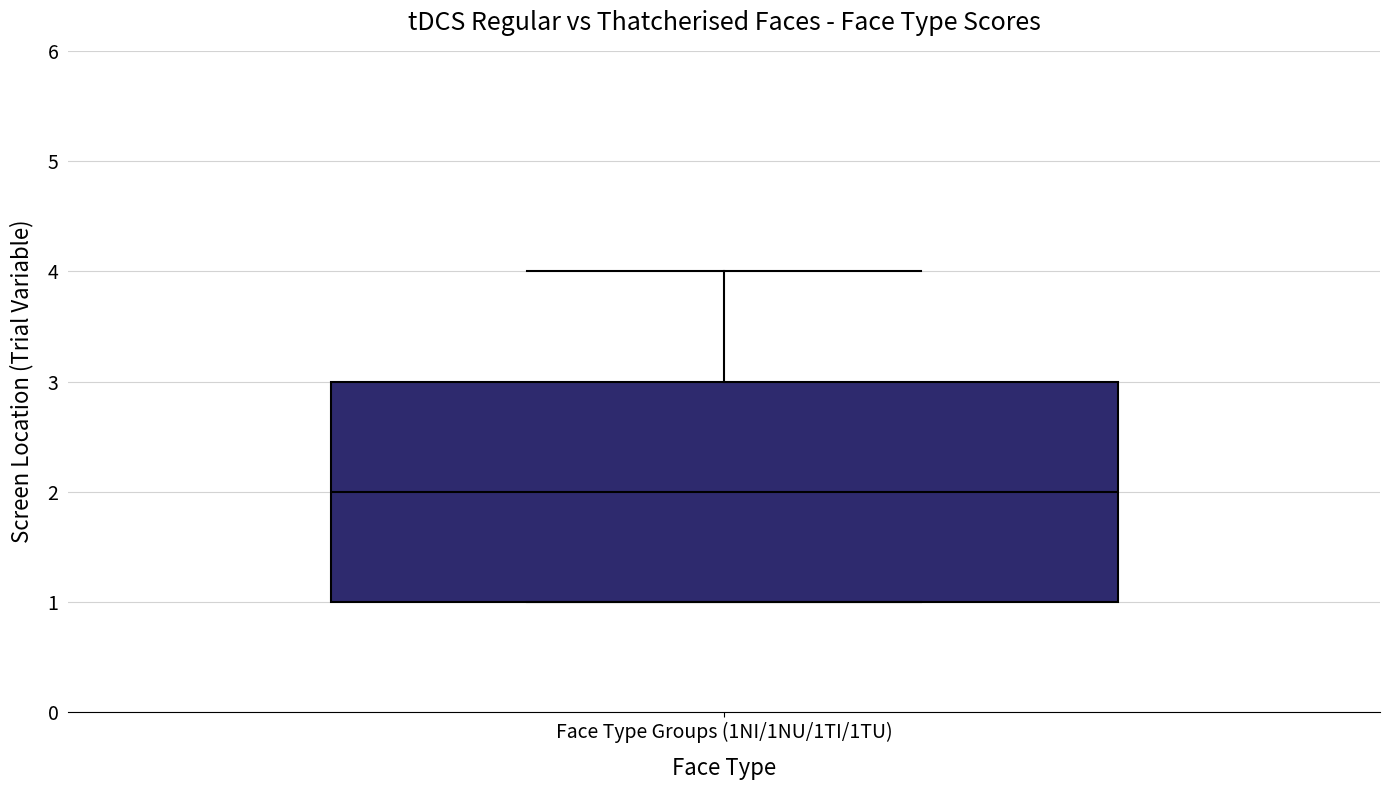

Where does the upper whisker of the box for Face Type Groups (1NI/1NU/1TI/1TU) end on the y-axis? The values are not printed on the chart, so give them approximately, as read against the axis.

4